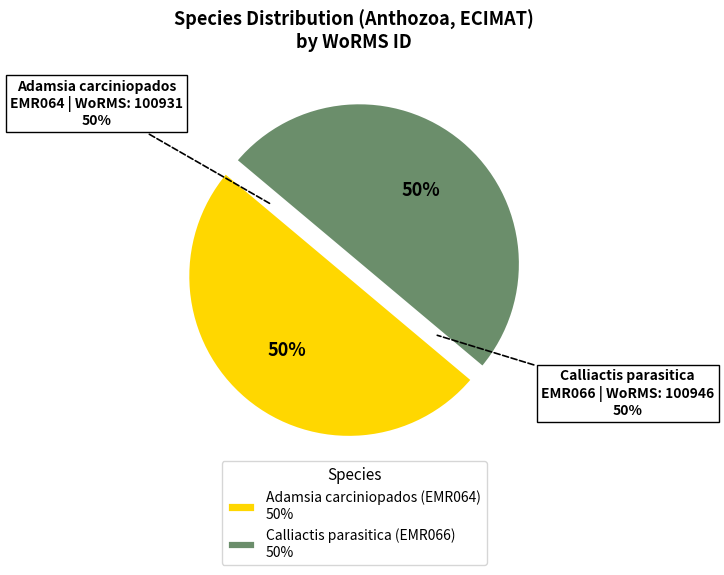

What percentage is NOT represented by Adamsia carciniopados (EMR064)?

50.0%